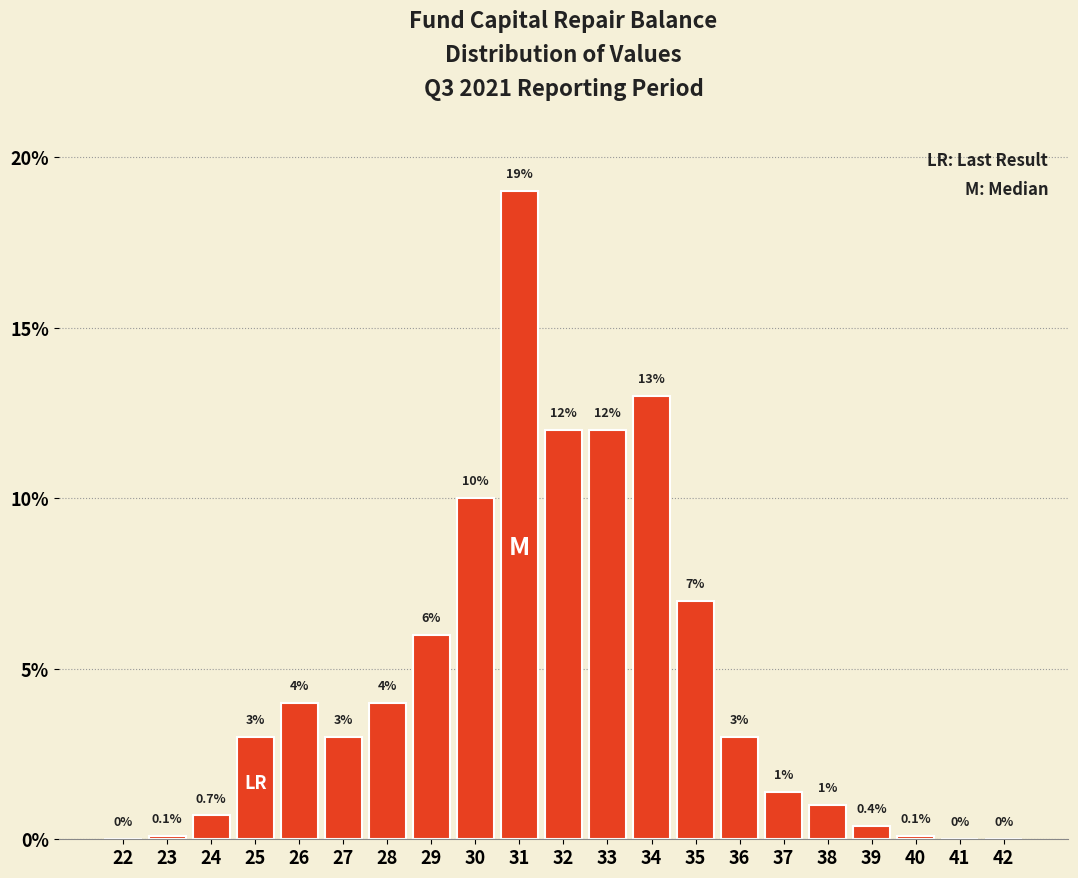

Reading left to right, extract all data points from this chart.

22=0.0	23=0.1	24=0.7	25=3.0	26=4.0	27=3.0	28=4.0	29=6.0	30=10.0	31=19.0	32=12.0	33=12.0	34=13.0	35=7.0	36=3.0	37=1.4	38=1.0	39=0.4	40=0.1	41=0.0	42=0.0